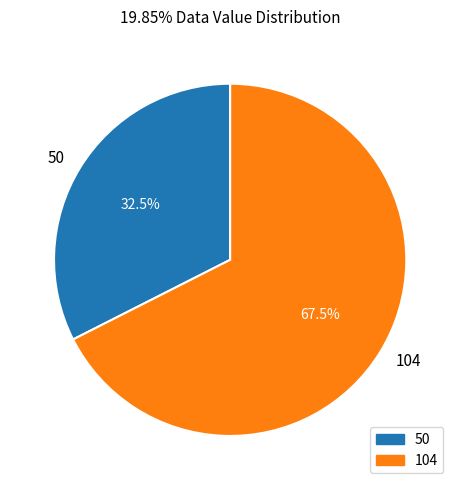

What is the largest slice in the pie chart?

104